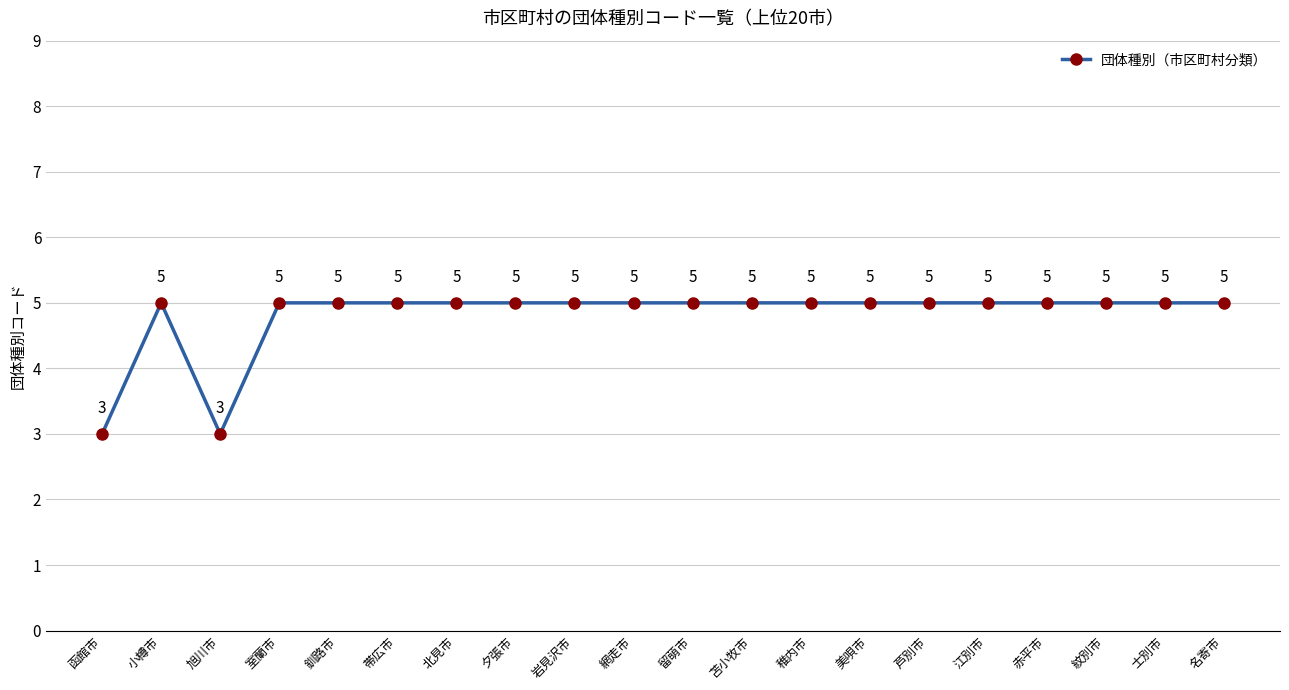

What is the ratio of the value at 夕張市 to the value at 小樽市?

1.0